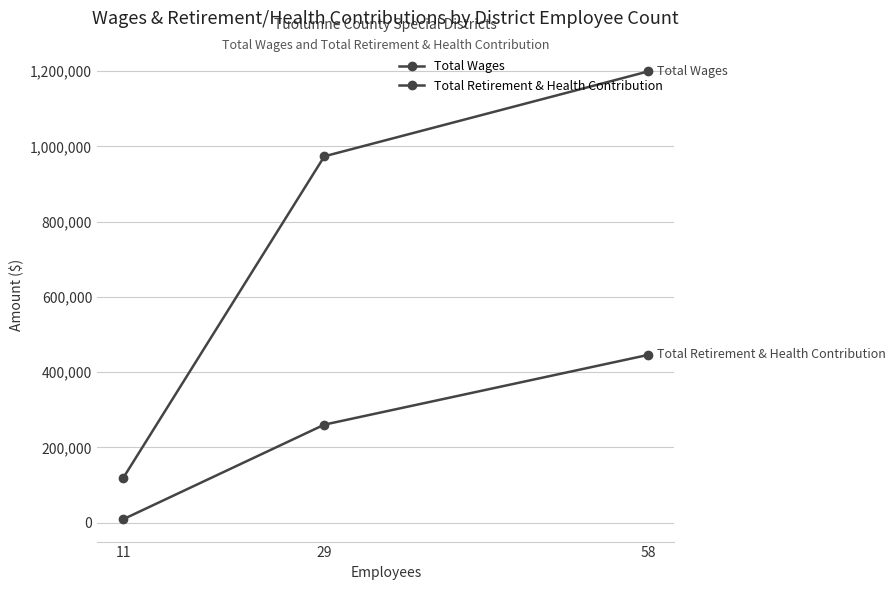

Count the Total Wages values in the range 119372 to 1199633.

3